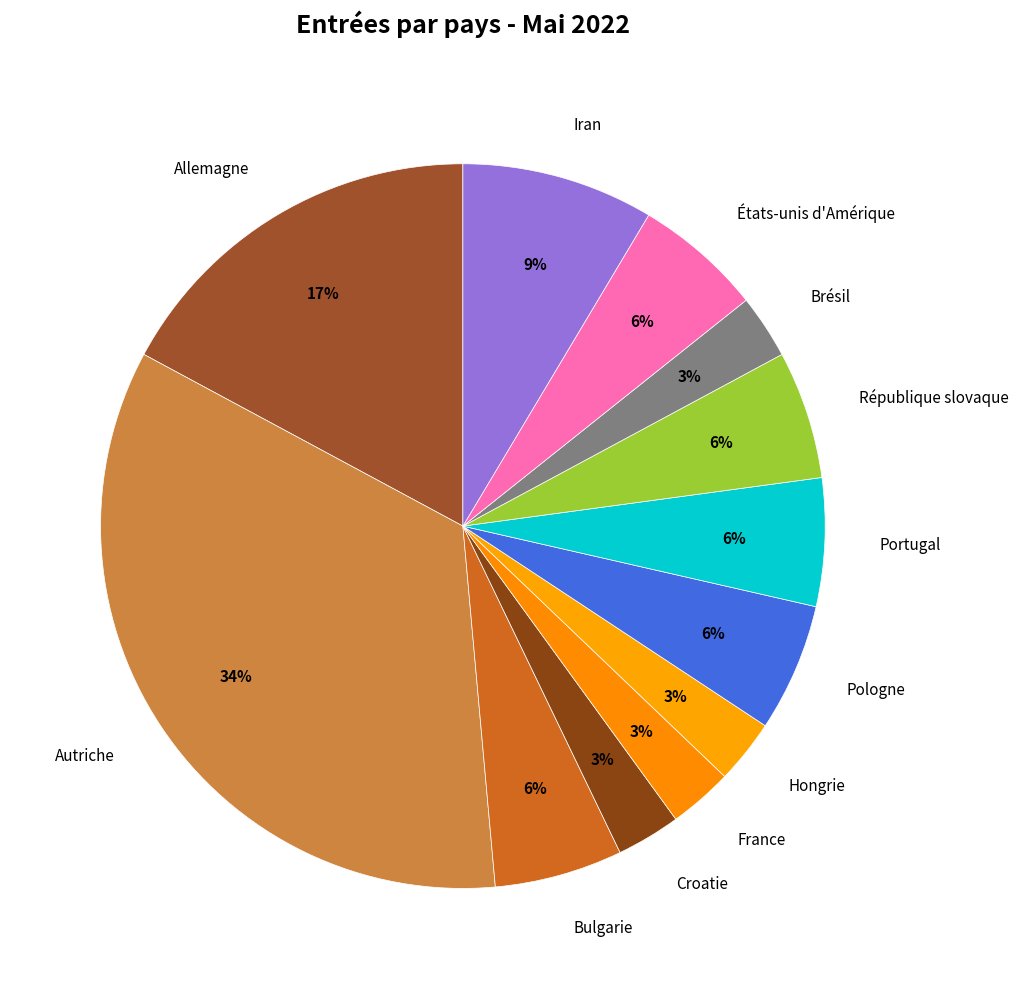

How many slices are in this pie chart?

12